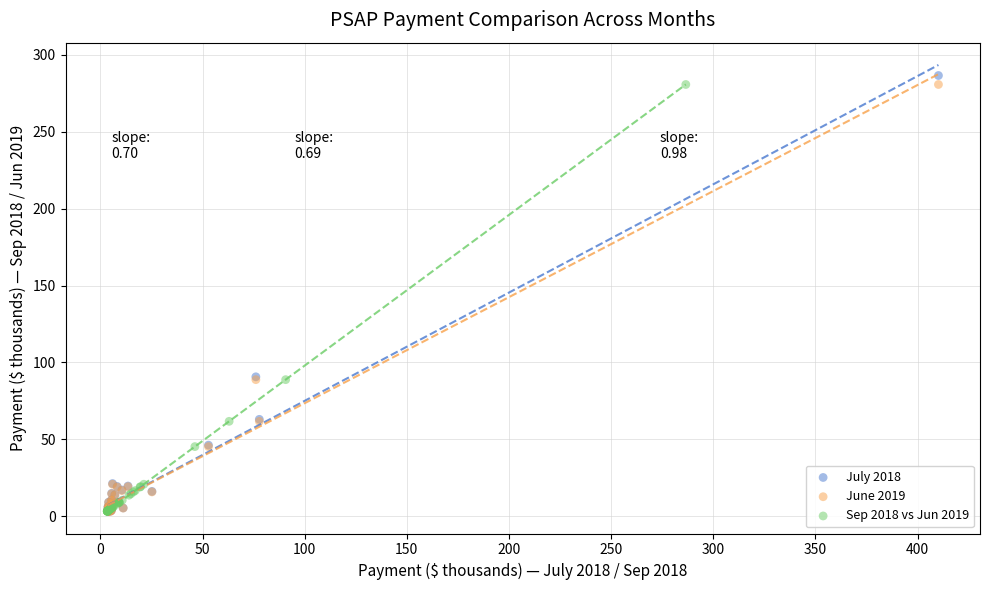

Which series has the widest spread of Y values?

July 2018